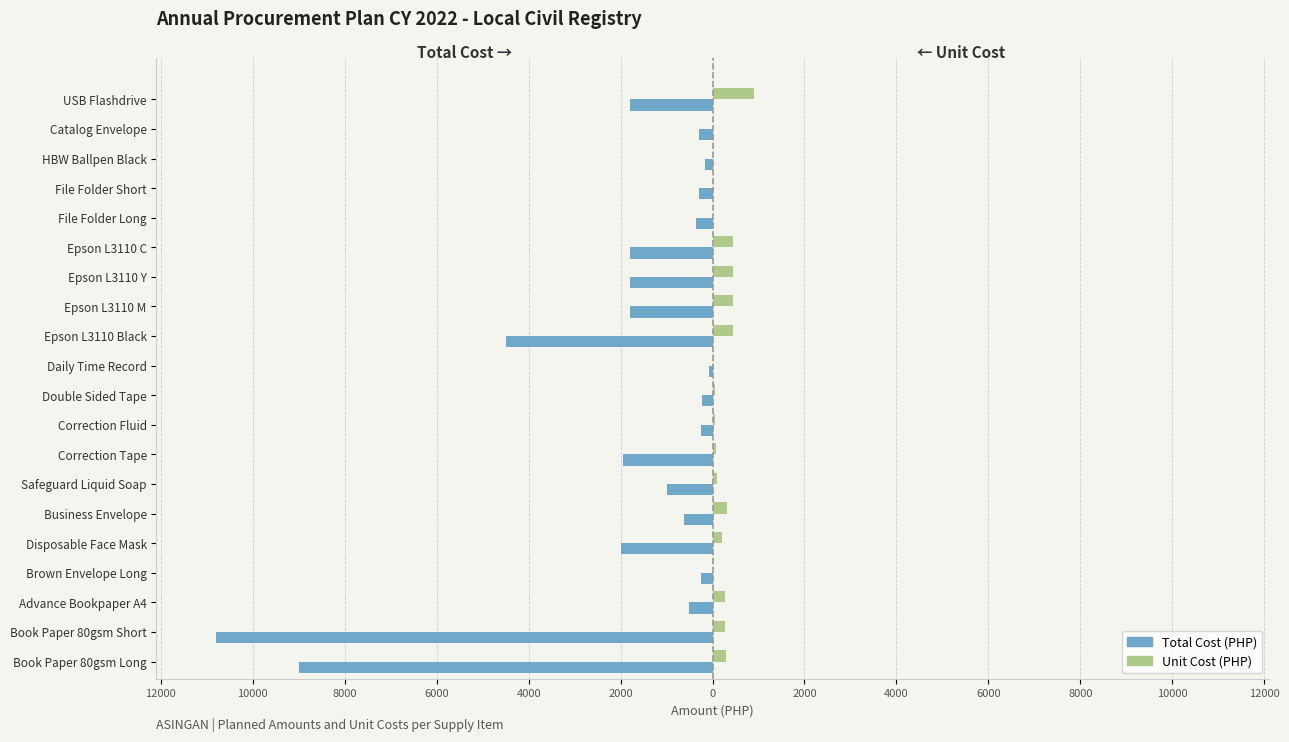

What is the average value of the Total Cost (PHP) series?

-1976